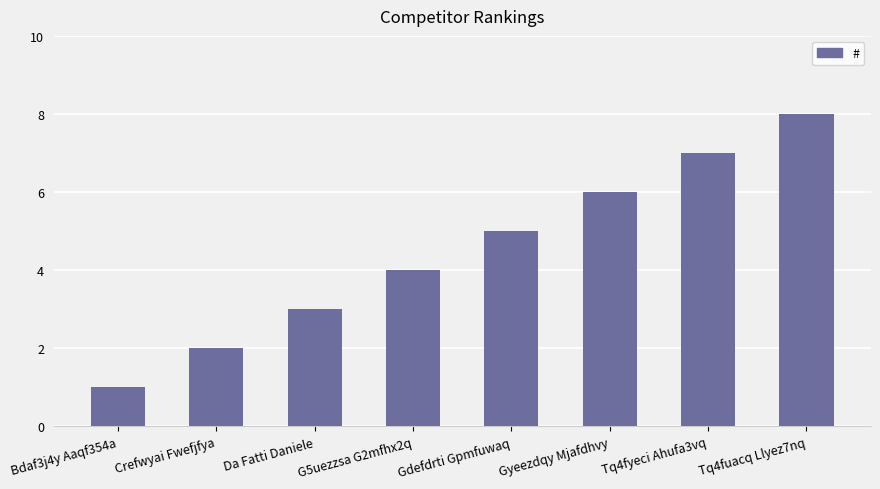

Reading left to right, what are all the values shown in this chart?

Bdaf3j4y Aaqf354a=1	Crefwyai Fwefjfya=2	Da Fatti Daniele=3	G5uezzsa G2mfhx2q=4	Gdefdrti Gpmfuwaq=5	Gyeezdqy Mjafdhvy=6	Tq4fyeci Ahufa3vq=7	Tq4fuacq Llyez7nq=8